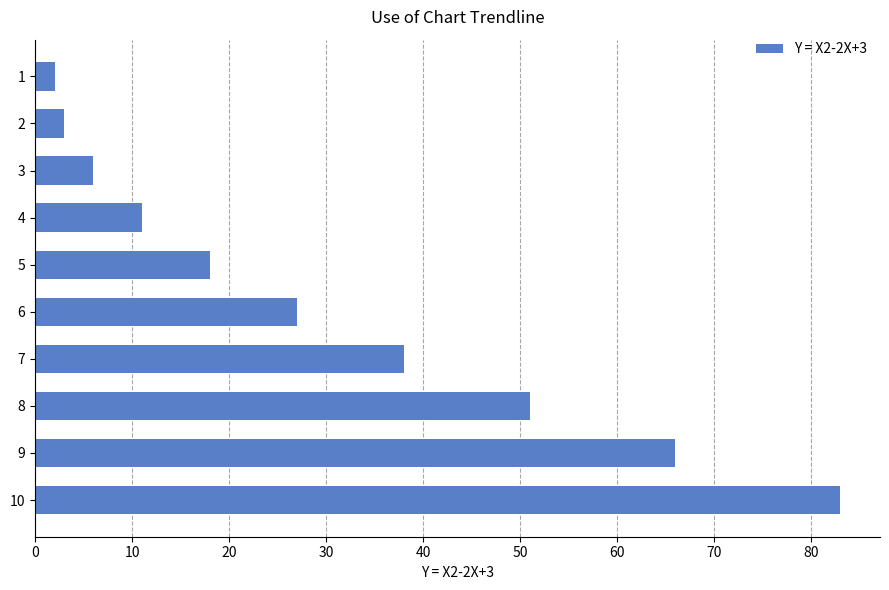

Reading top to bottom, list all the values displayed in this chart.

2	3	6	11	18	27	38	51	66	83